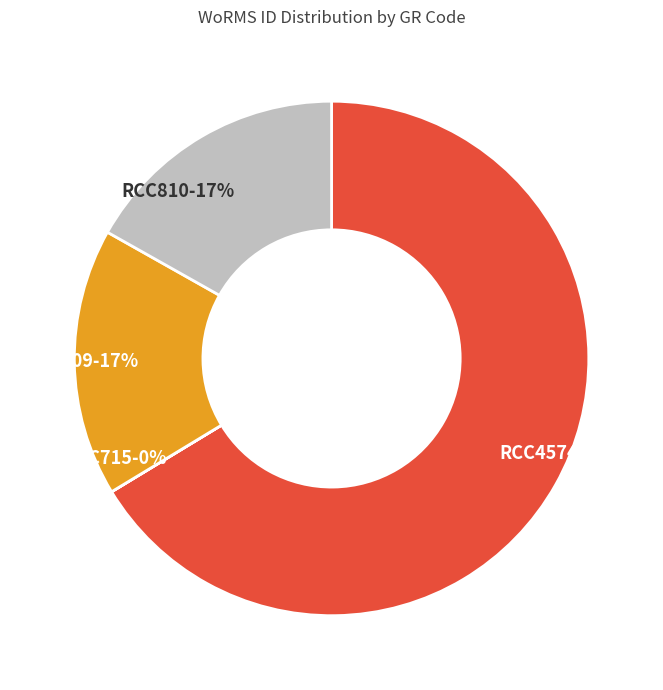

To the nearest percent, what is the average slice percentage?

25%